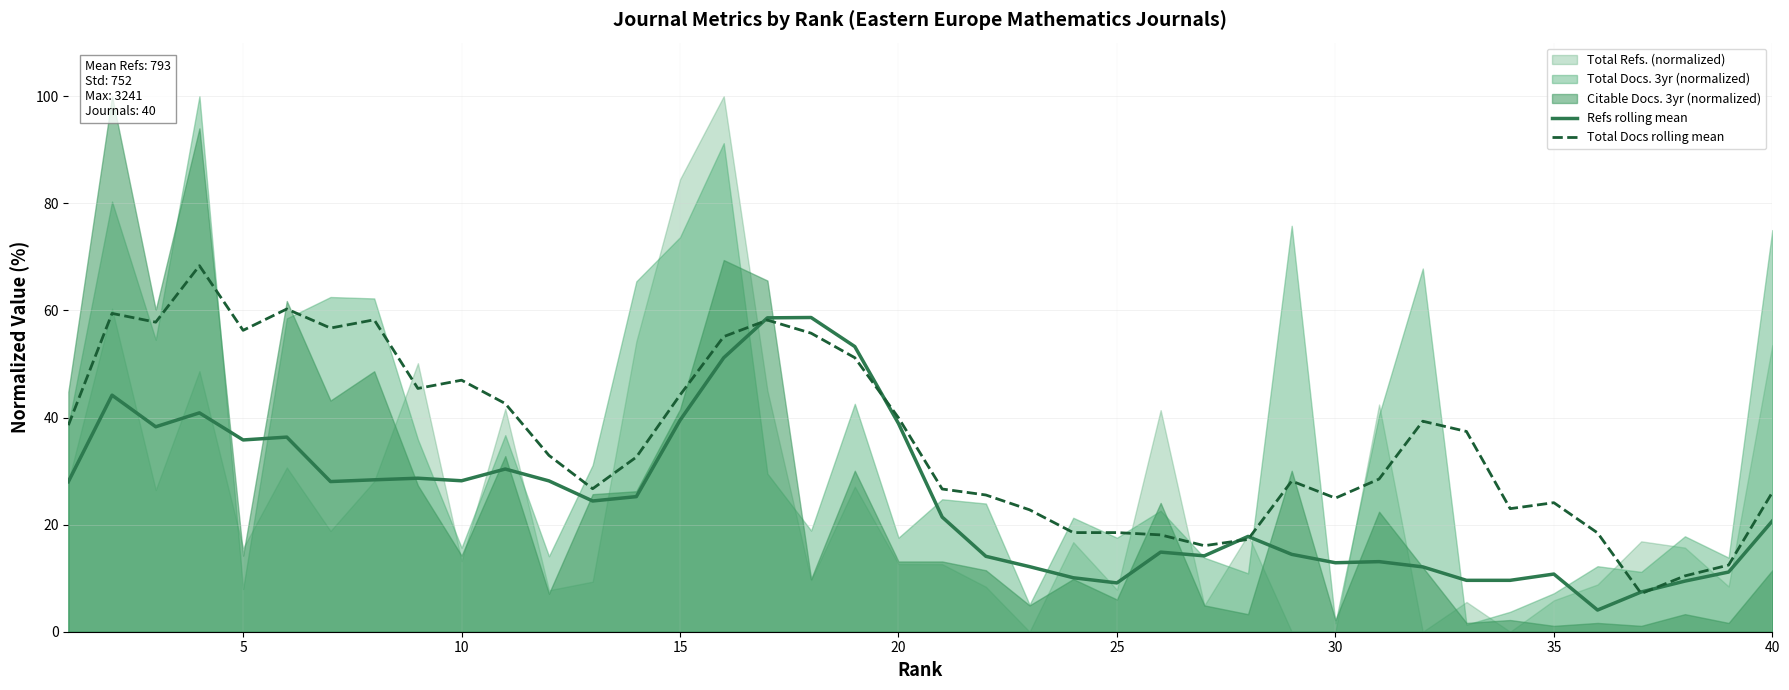

What is the value of the Refs rolling mean point at the 5th from the left?

35.8